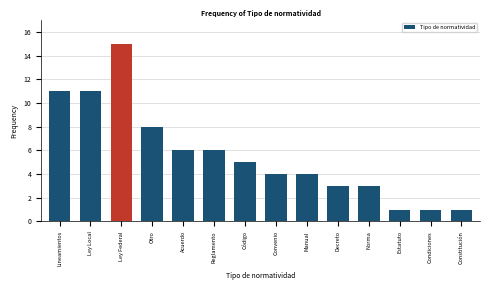

Reading right to left, list all the values displayed in this chart.

Constitución=1	Condiciones=1	Estatuto=1	Norma=3	Decreto=3	Manual=4	Convenio=4	Código=5	Reglamento=6	Acuerdo=6	Otro=8	Ley Federal=15	Ley Local=11	Lineamientos=11